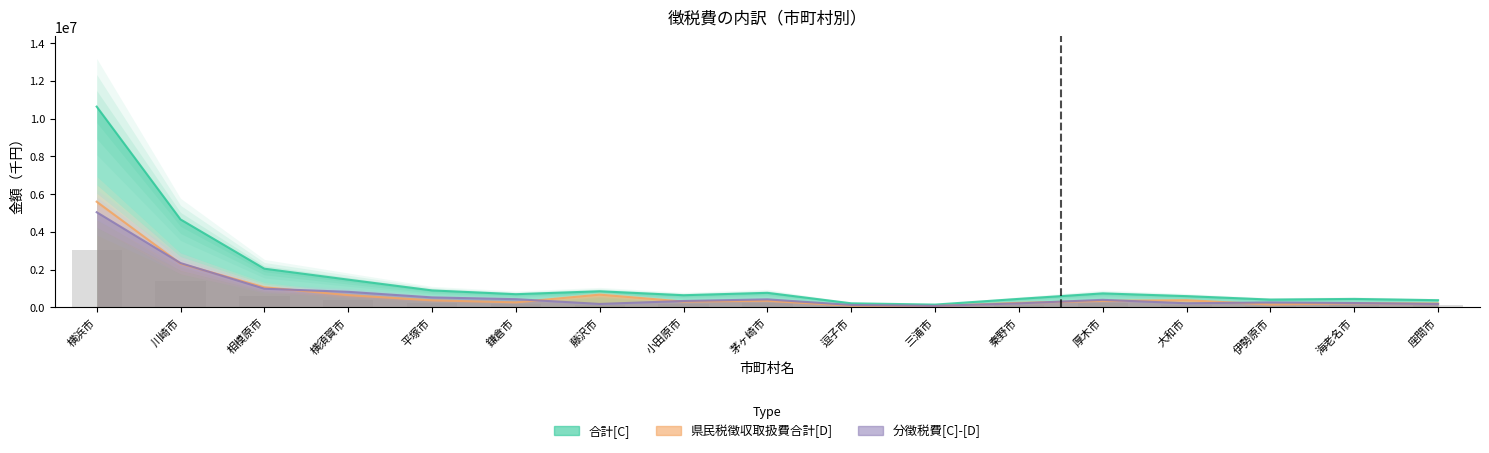

Reading left to right, extract all data points from this chart.

合計[C]: 10631962	4656364	2046142	1465787	895131	695162	850903	640731	766907	212974	144319	447212	737000	592382	409850	444772	377236
県民税徴収取扱費合計[D]: 5594893	2312201	1061032	645213	370335	263825	671952	305011	346423	86961	67489	237790	340813	378601	150543	216872	201401
分徴税費[C]-[D]: 5037069	2344163	985110	820574	524796	431337	178951	335720	420484	126013	76830	209422	396187	213781	259307	227900	175835